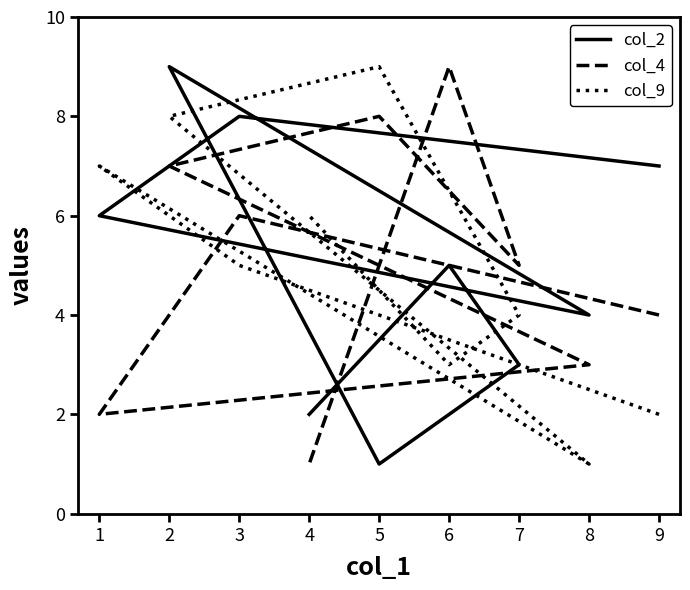

Where is col_4 nearest to the value 5?

7